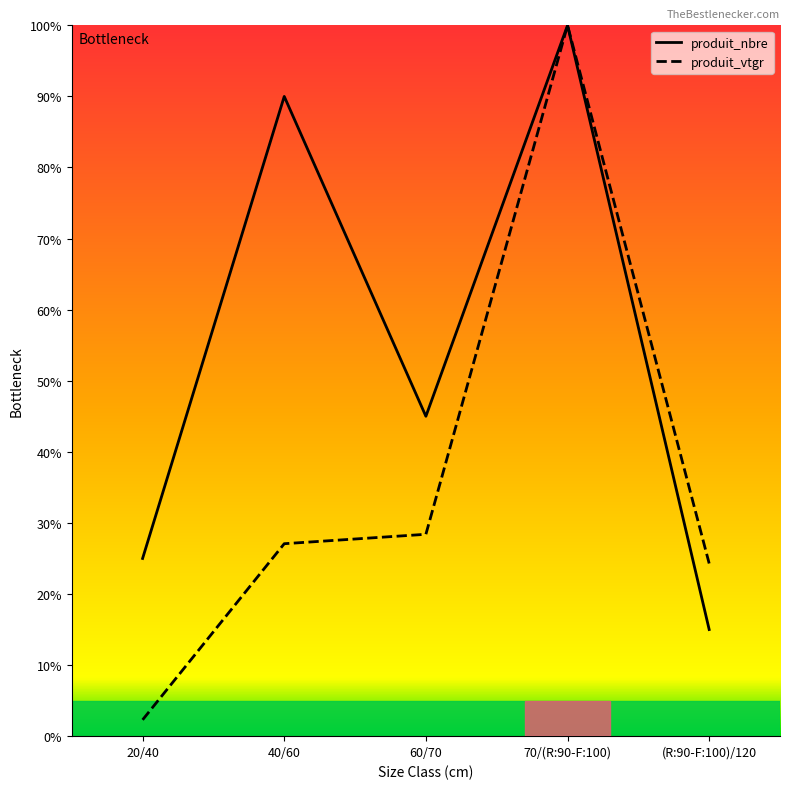

What is the label of the 4th point from the left?

70/(R:90-F:100)